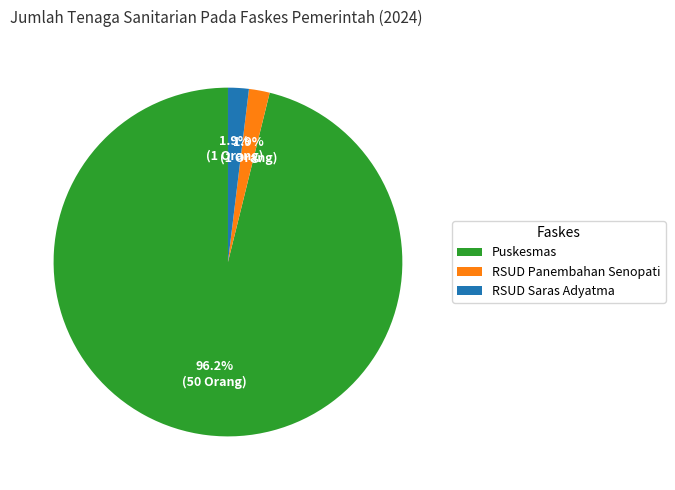

Do Puskesmas and RSUD Saras Adyatma together represent more than half of the pie?

Yes